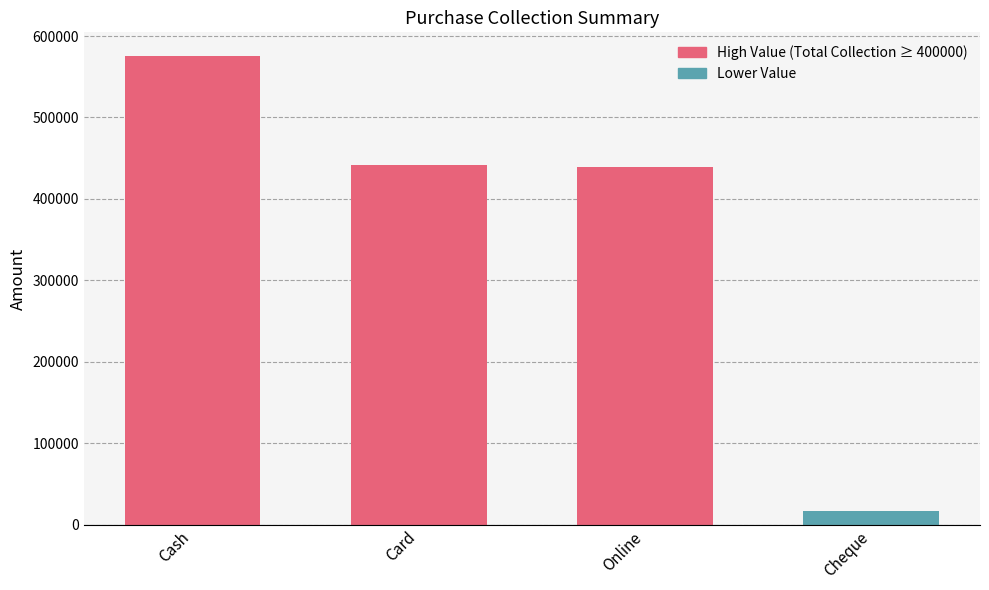

What is the highest value of the Net Balance series?

575800